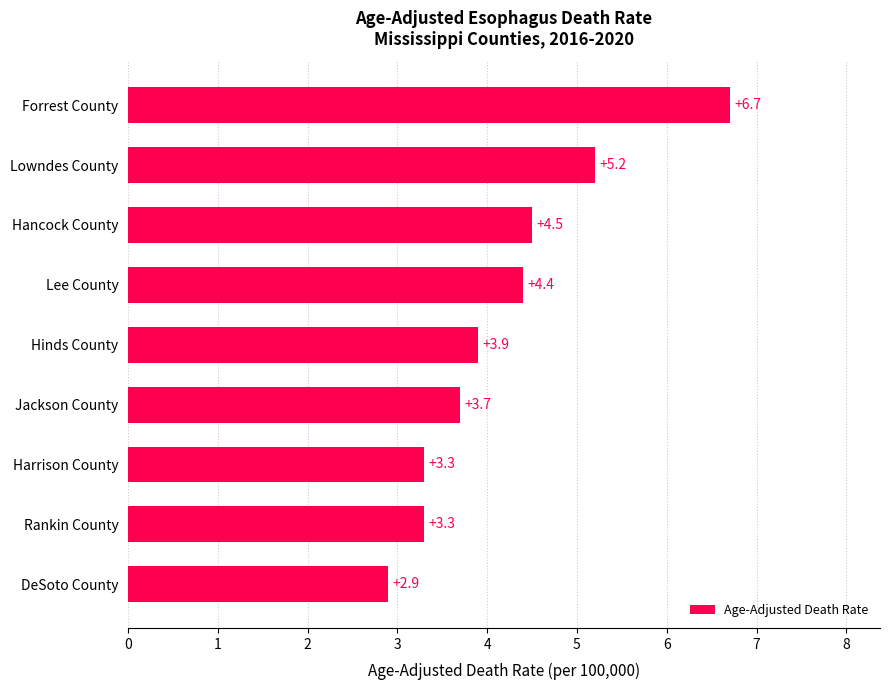

Where is the data nearest to the value 4?

Hinds County